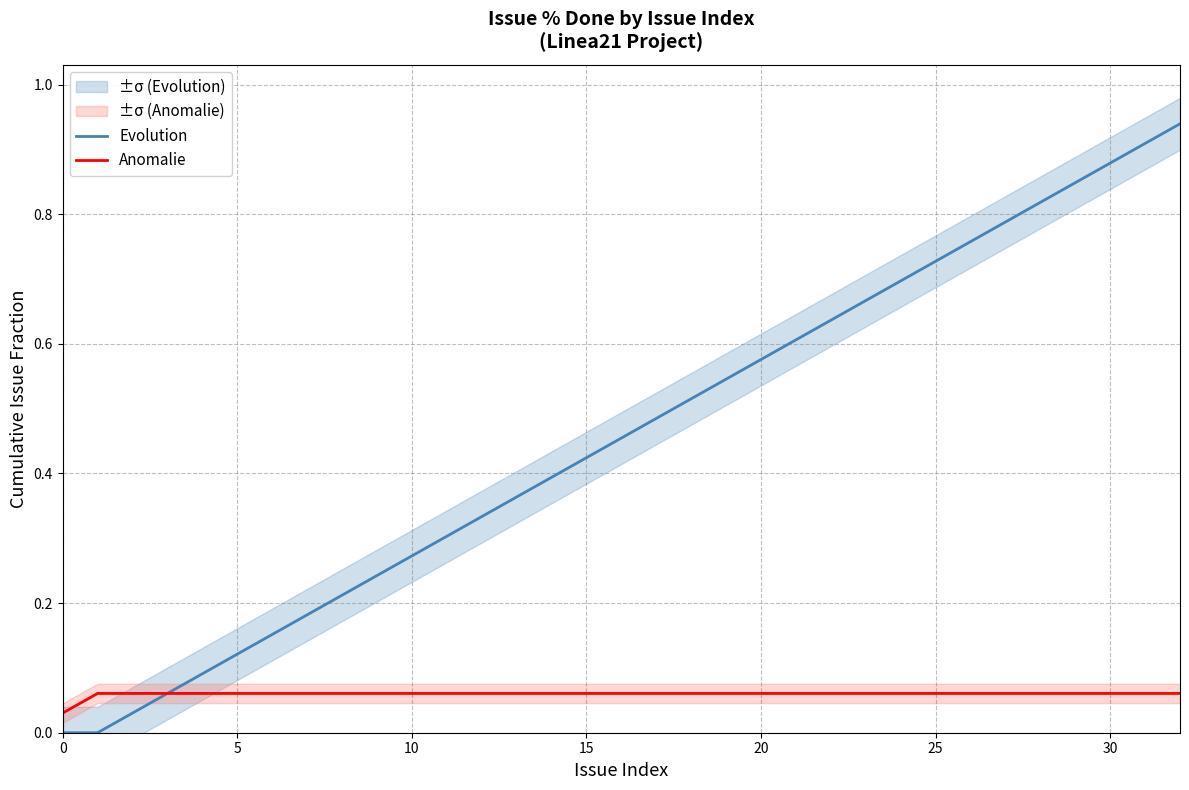

At which category is the sum across all series the highest?

32